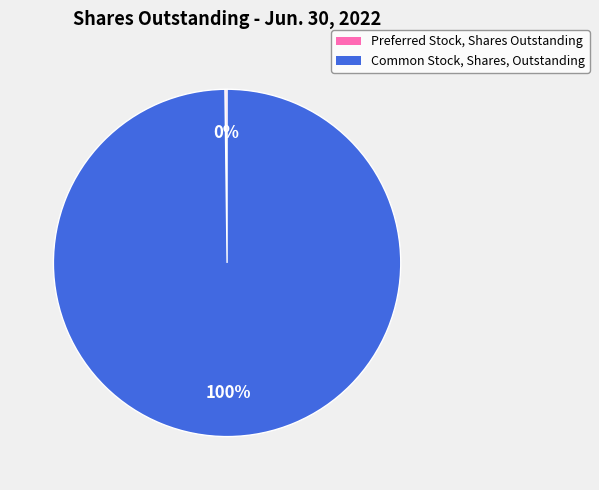

Does Common Stock, Shares, Outstanding represent more than half of the total?

Yes